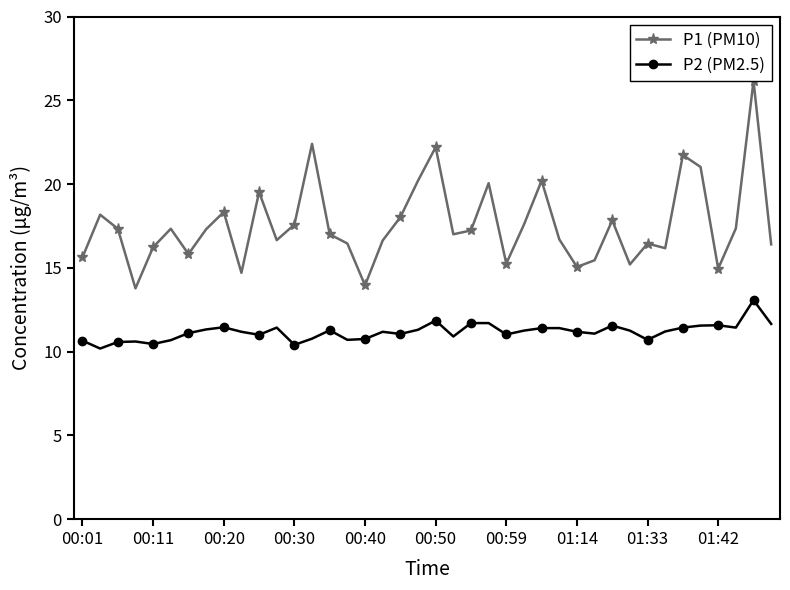

What is the value of the P2 (PM2.5) point at the 3rd from the left?

10.6